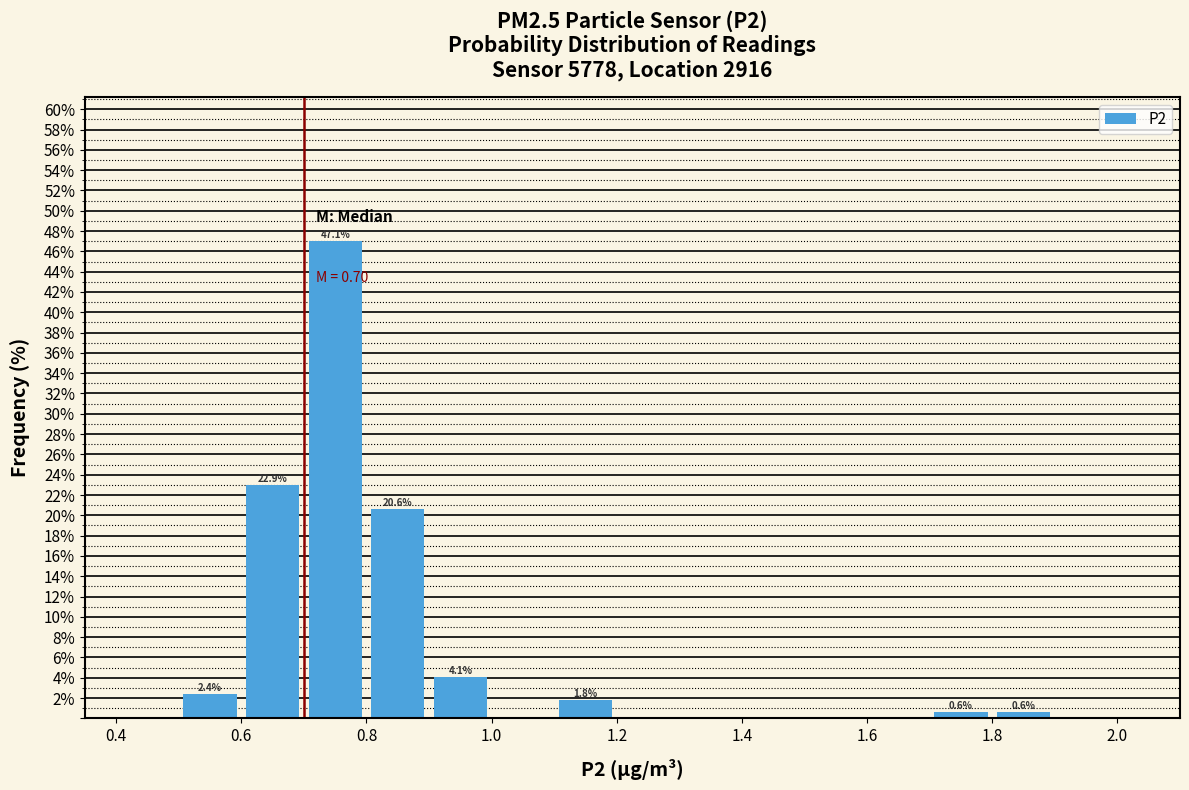

Which range on the x-axis has the tallest bar?

0.7 to 0.8